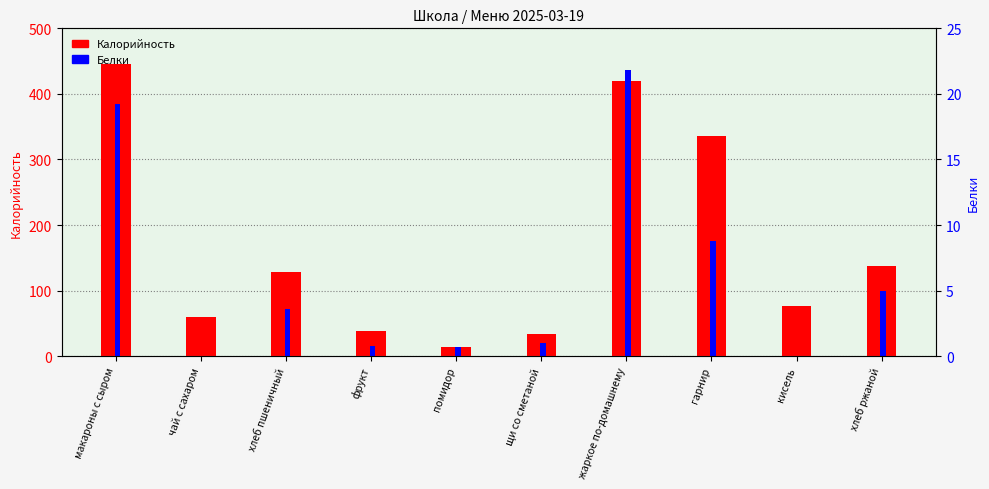

How many data points in Калорийность are less than 128?

5